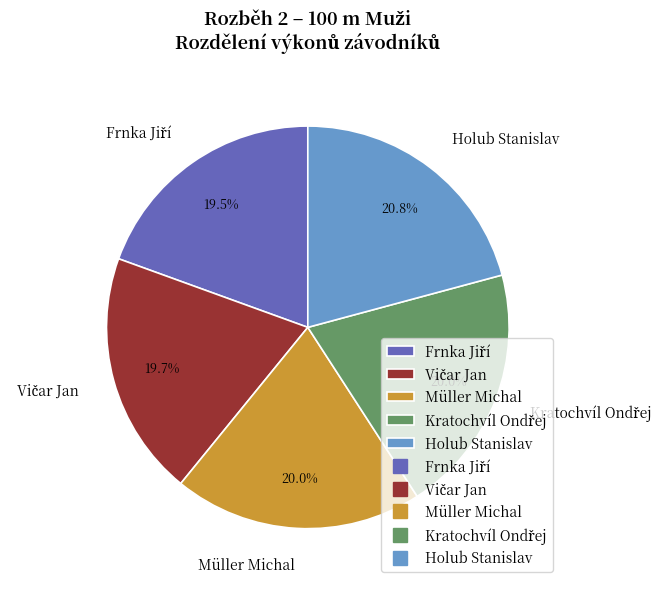

How much of the chart is everything except Müller Michal?

80.0%